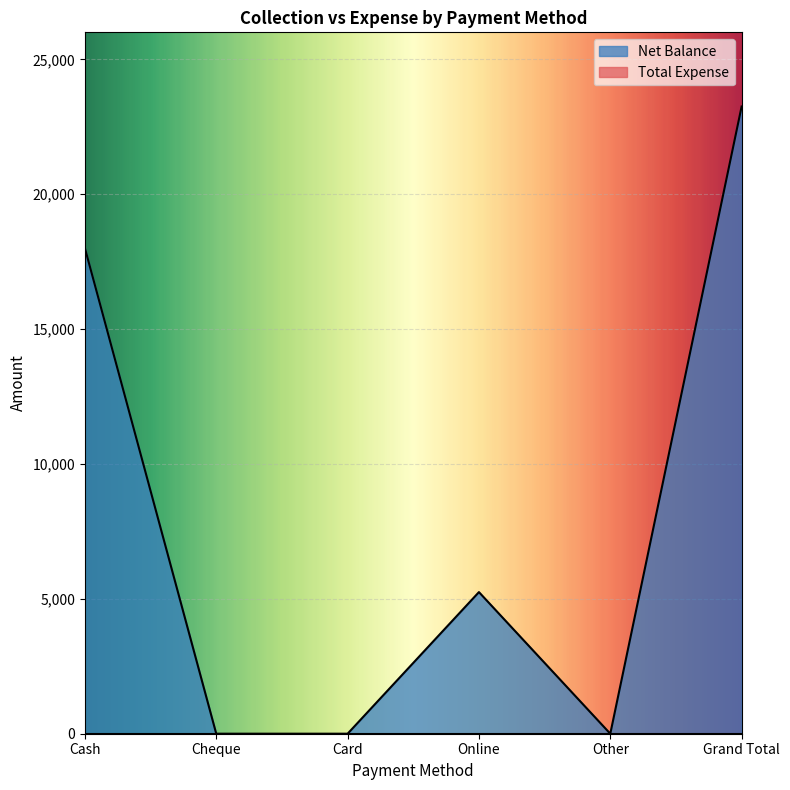

At which category does the data reach its first local peak?

Online